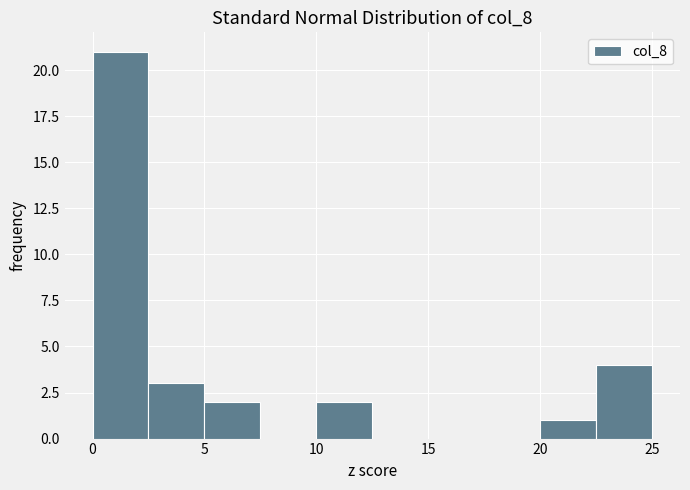

How tall is the bar that spans 10.0 to 12.5 on the x-axis? The values are not printed on the chart, so give them approximately, as read against the axis.

2